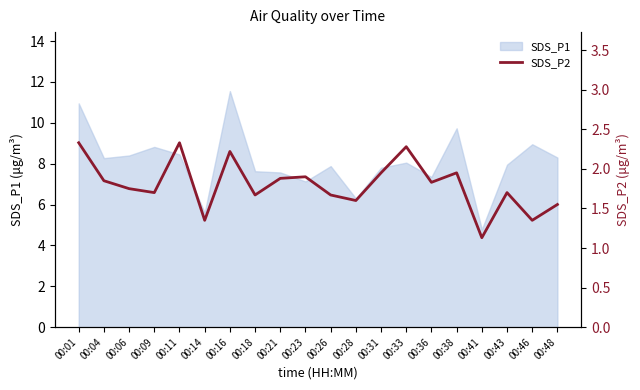

At which label does SDS_P1 reach its peak?

00:16